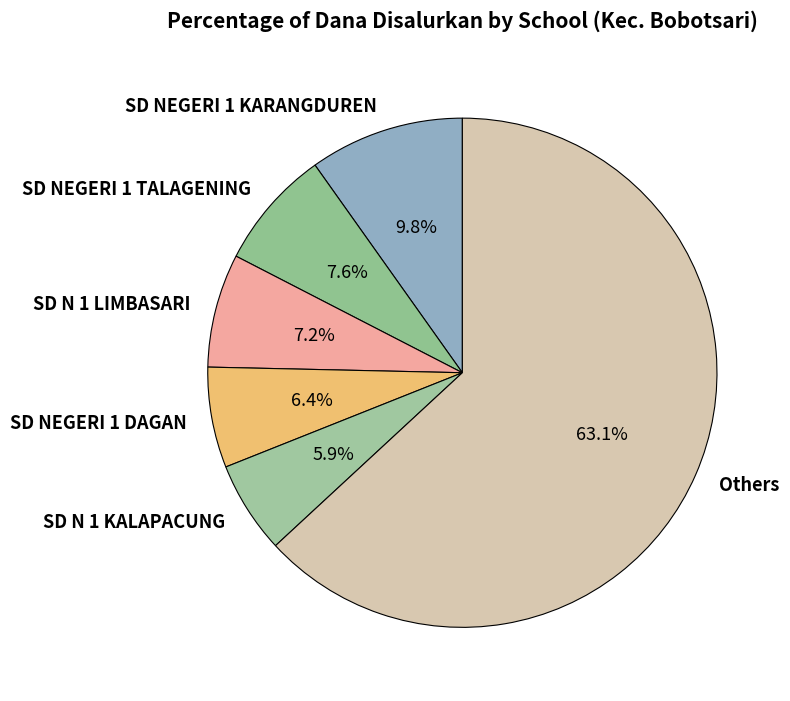

How many slices are in this pie chart?

6